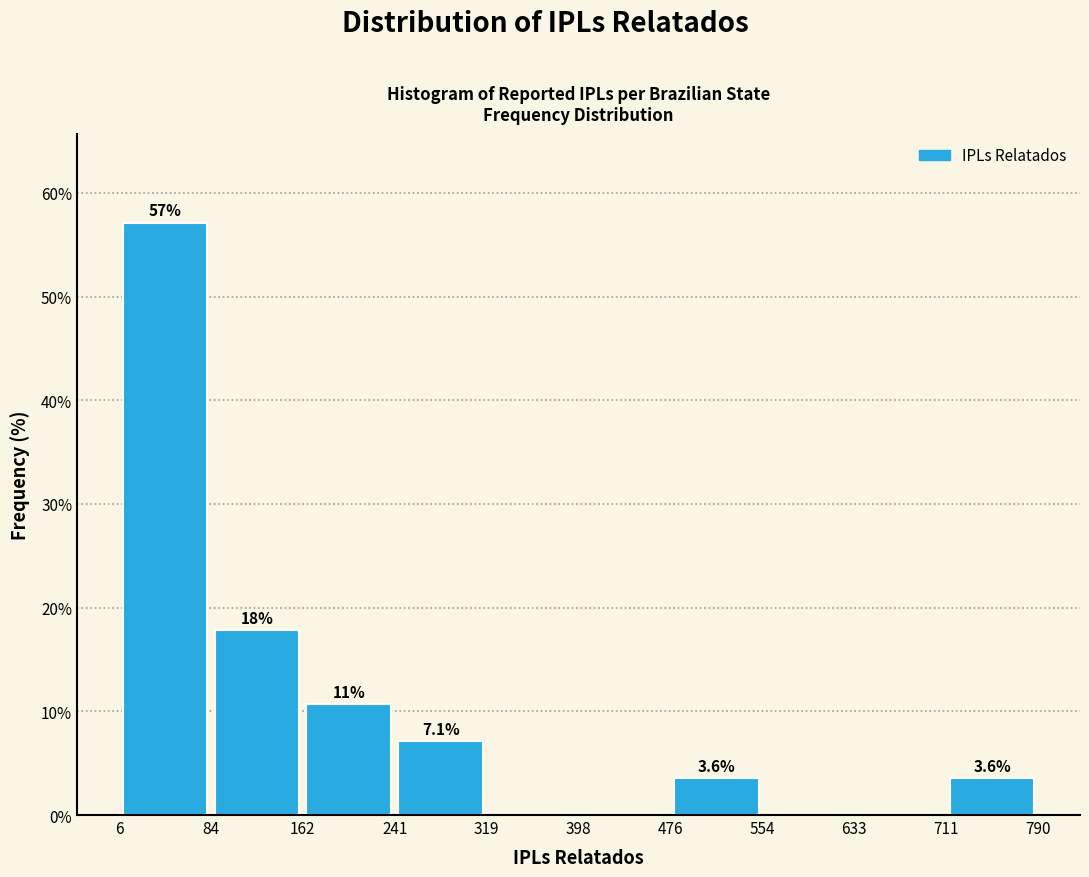

Over which range of the x-axis is the bar tallest?

6 to 84